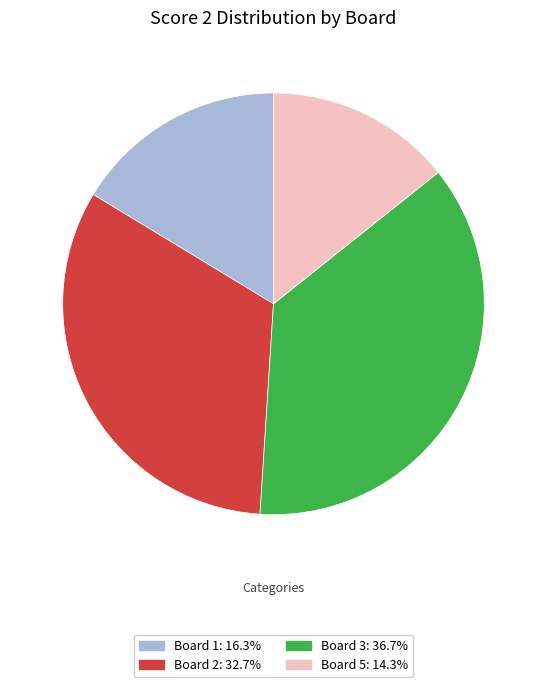

Is there a majority slice in this chart?

No